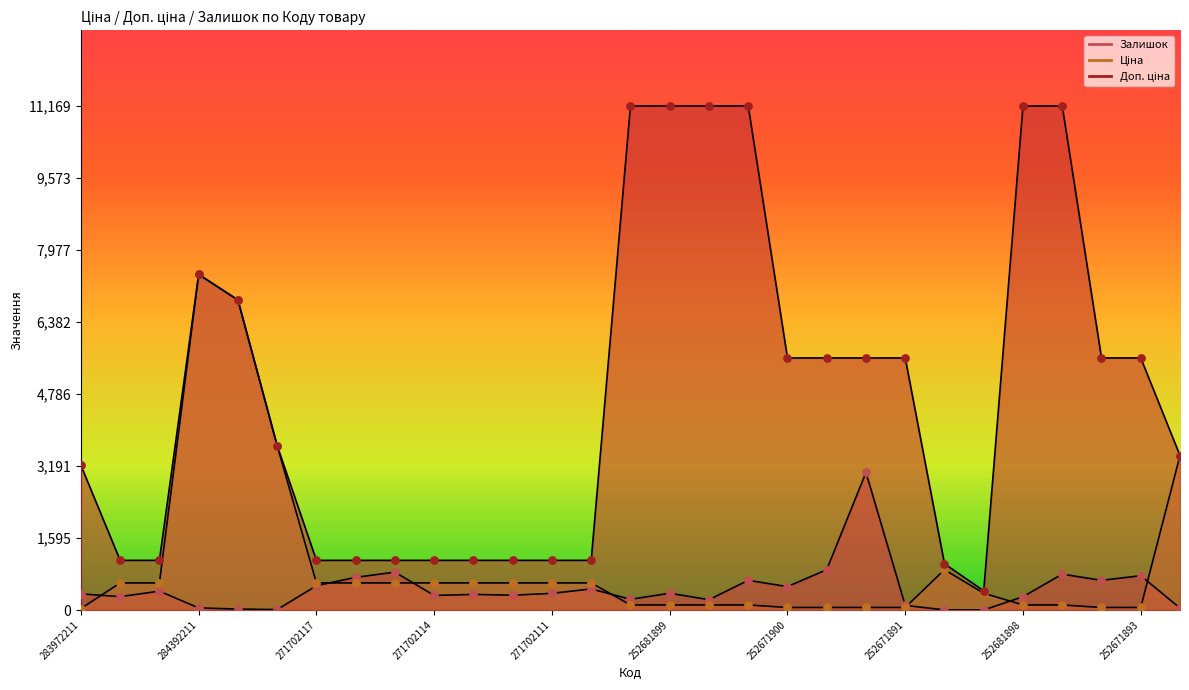

Which series has the largest total across all categories?

Доп. ціна